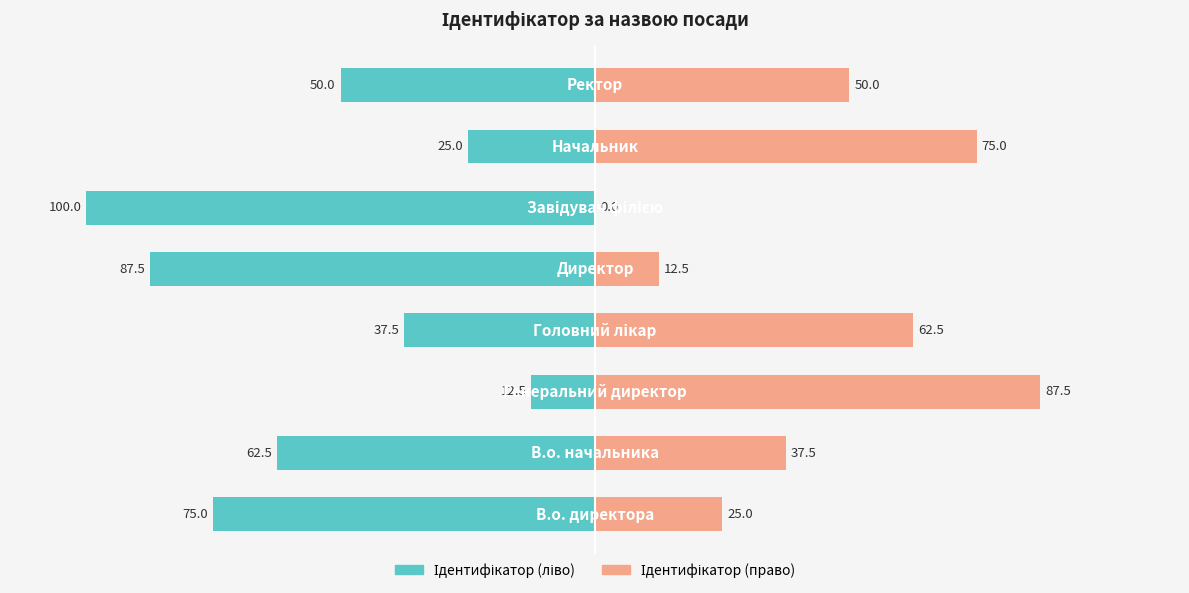

Is it true that Ідентифікатор (ліво) equals -43.4 at 6?

False